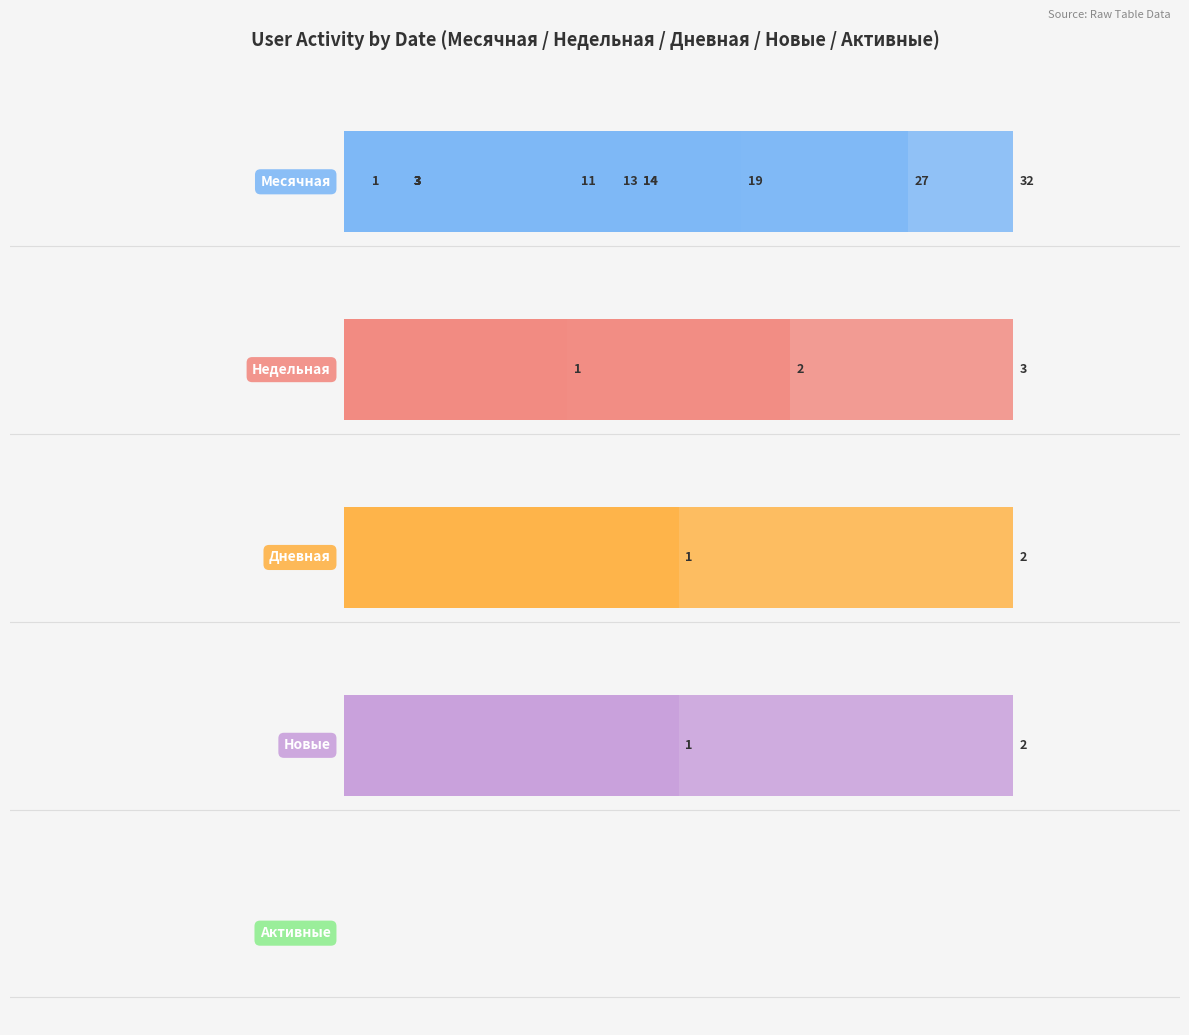

What is the sum of all Месячная values?

146.0